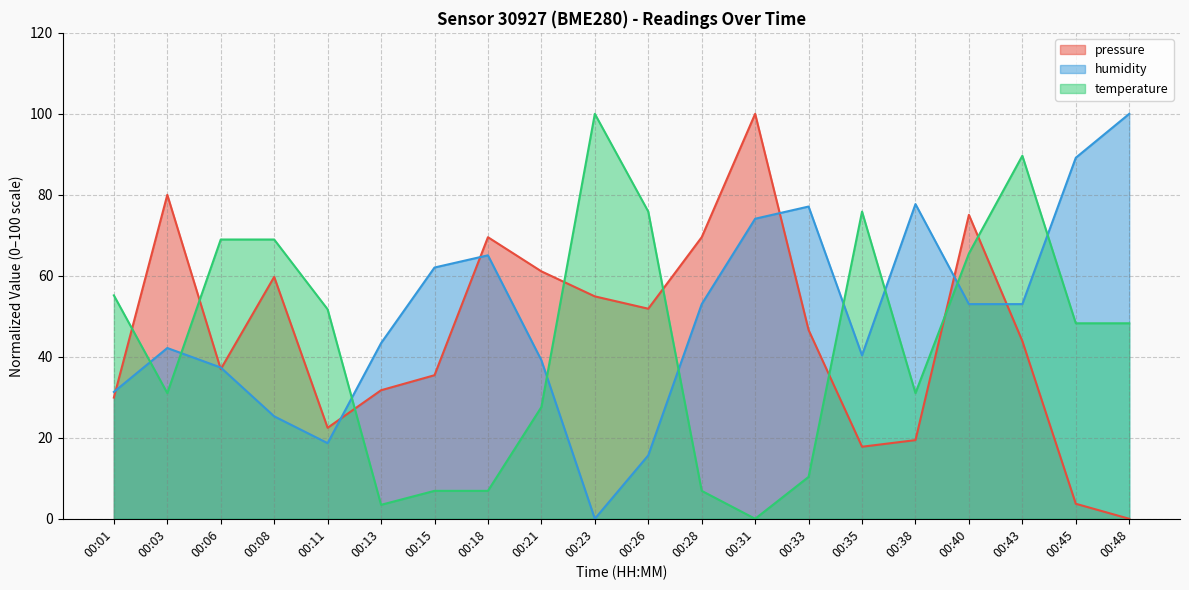

How many series are shown in this chart?

3